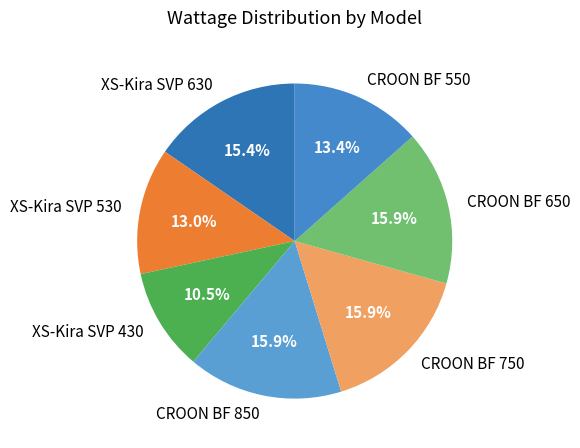

Does XS-Kira SVP 530 account for over 50% of the chart?

No